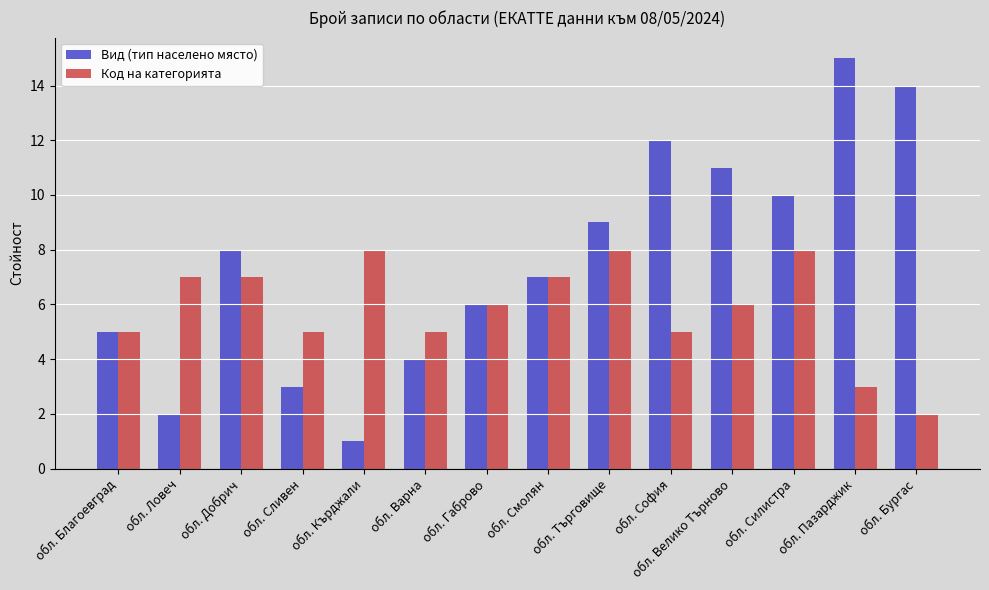

What is the sum of the Вид (тип населено място) values at обл. София and обл. Благоевград?

17